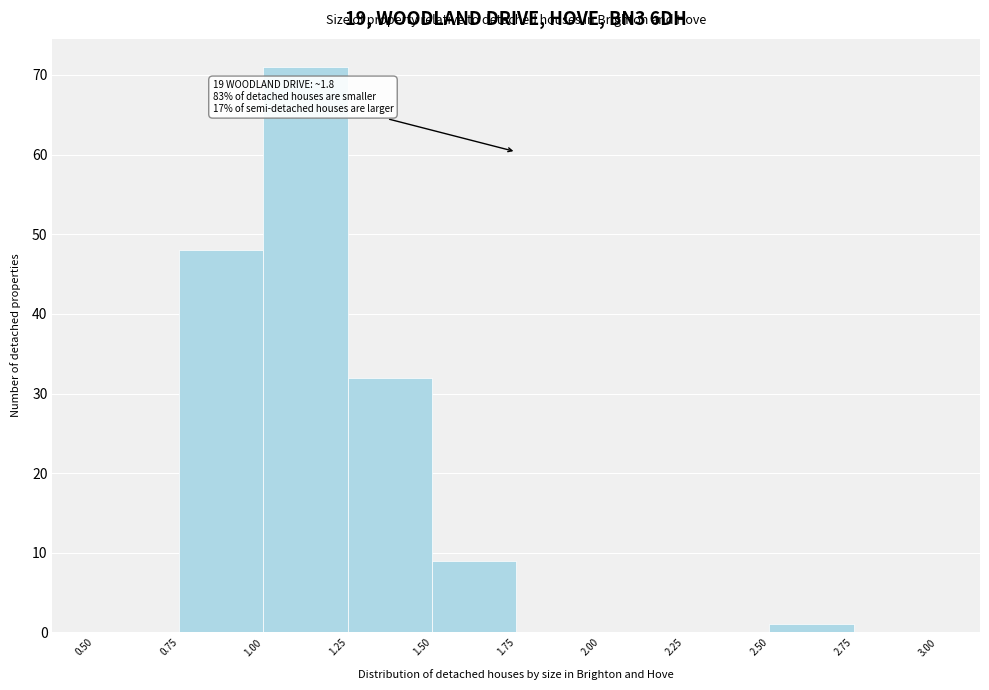

Which range on the x-axis has the tallest bar?

1.00 to 1.25